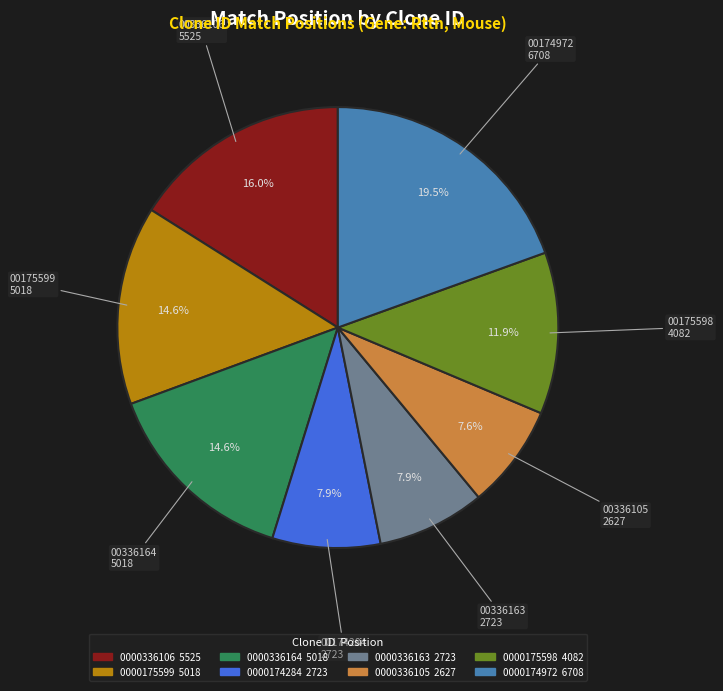

Does any single category account for the majority?

No